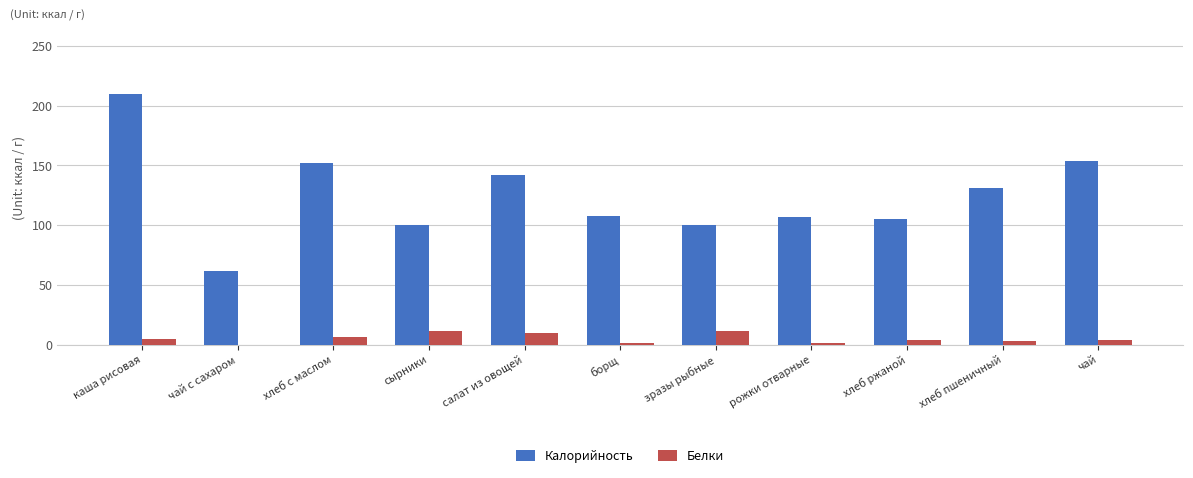

What is the maximum value for Калорийность?

210.1